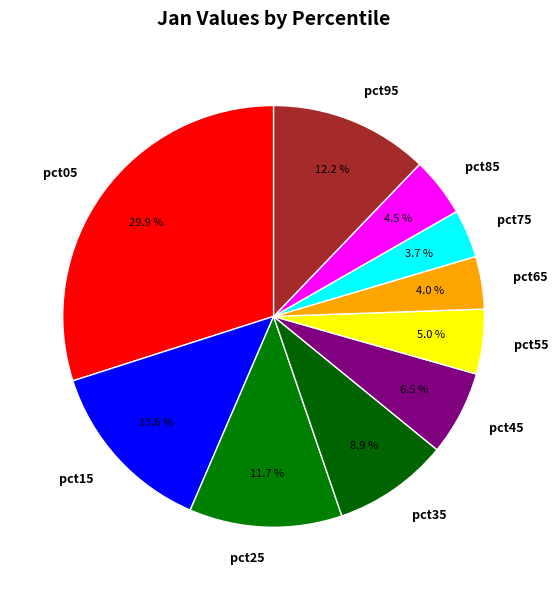

To the nearest percent, what is the average slice percentage?

10%